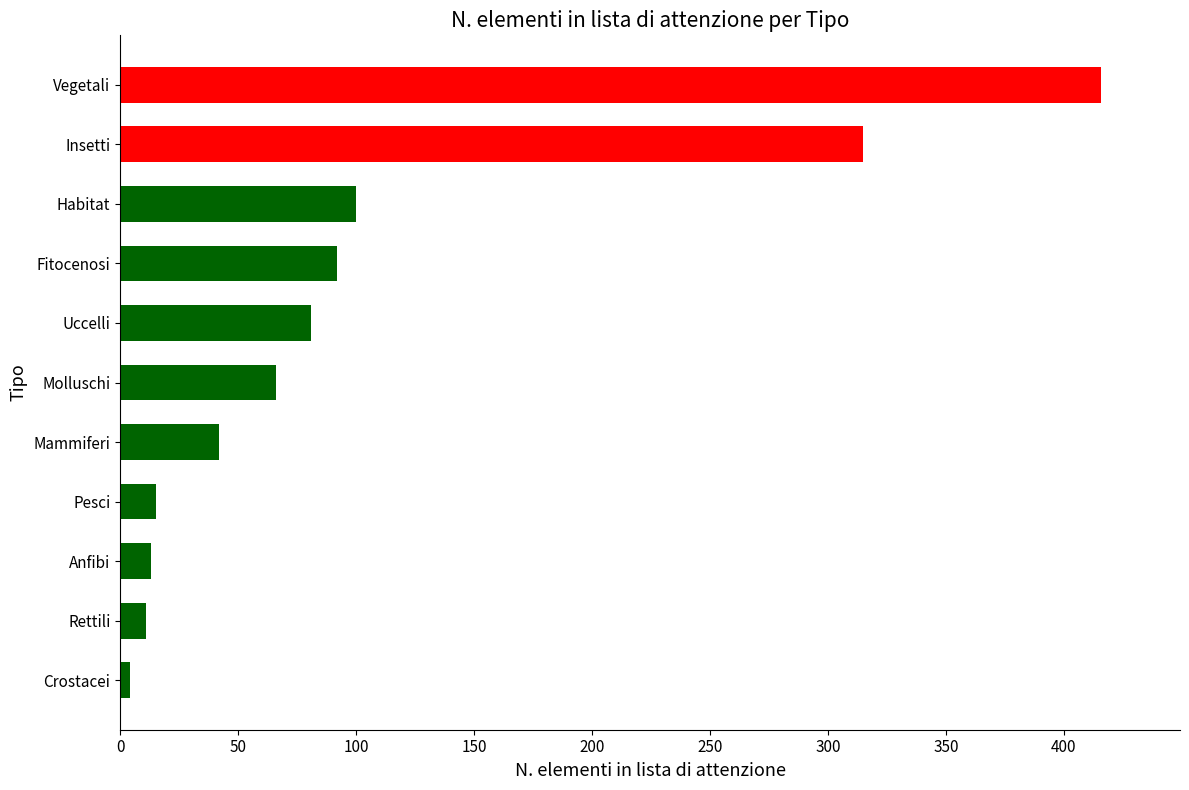

How many data points are less than 66?

5